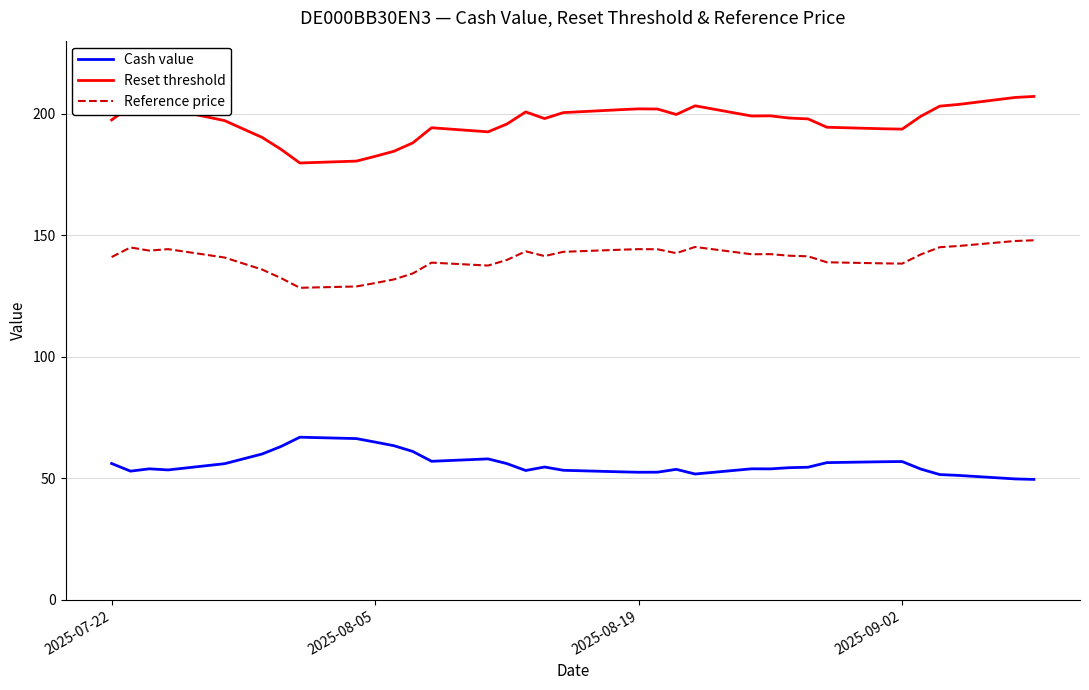

What is the lowest value of the Cash value series?

49.5